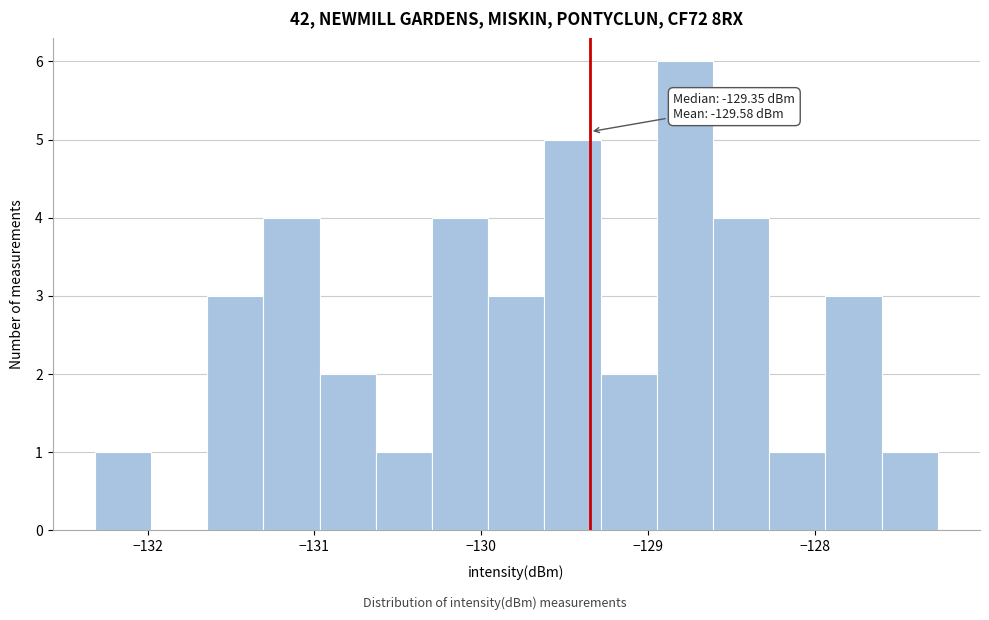

Around what value on the x-axis is the tallest bar? Give the approximate position of its centre, as read against the axis.

-128.8